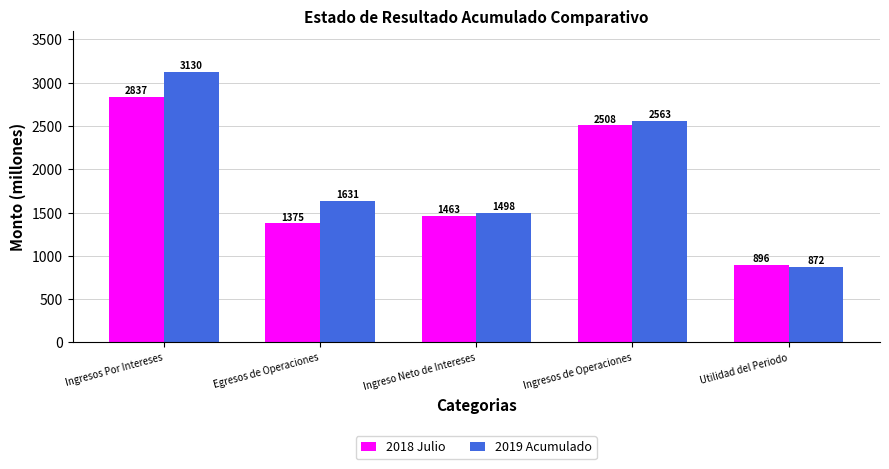

At which label does 2019 Acumulado reach its peak?

Ingresos Por Intereses